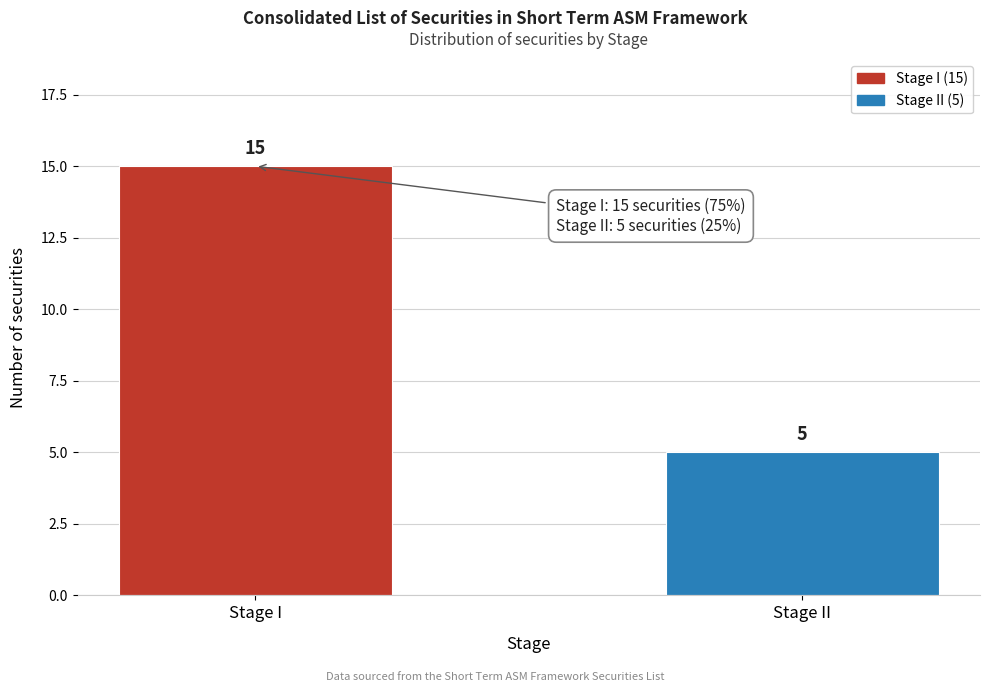

Reading left to right, what are all the values shown in this chart?

Stage I=15	Stage II=5